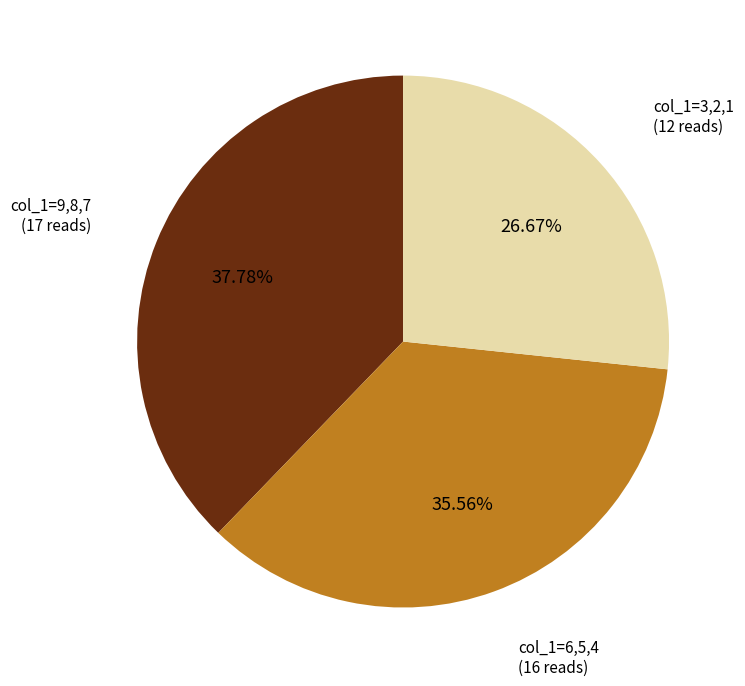

Does any single category account for the majority?

No